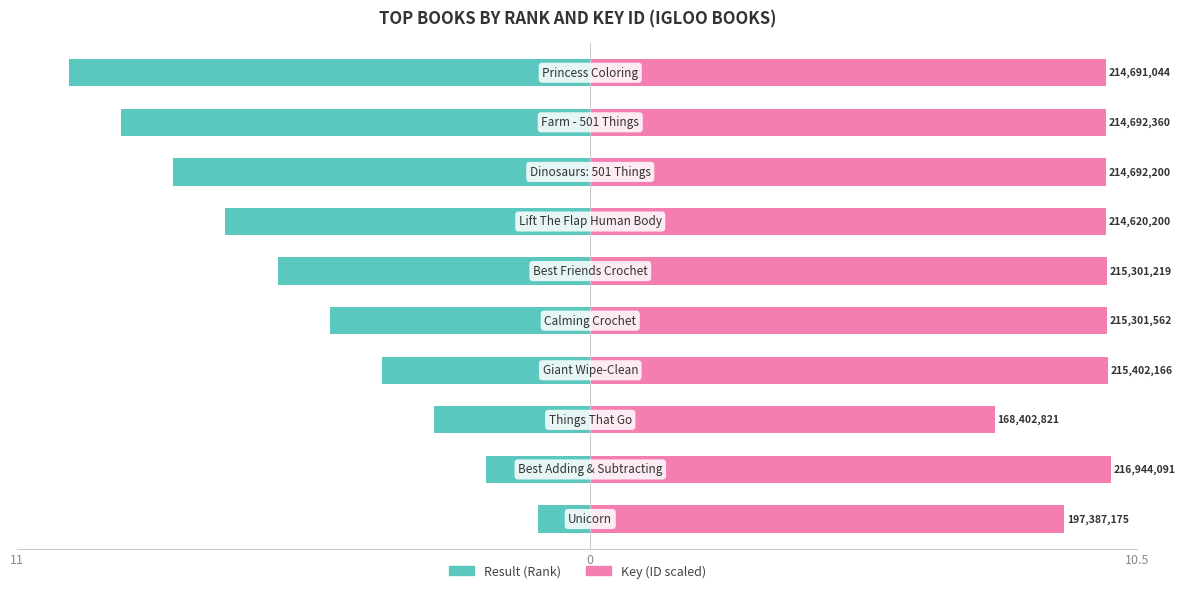

What are all the series names shown in the legend?

Result (Rank), Key (ID scaled)